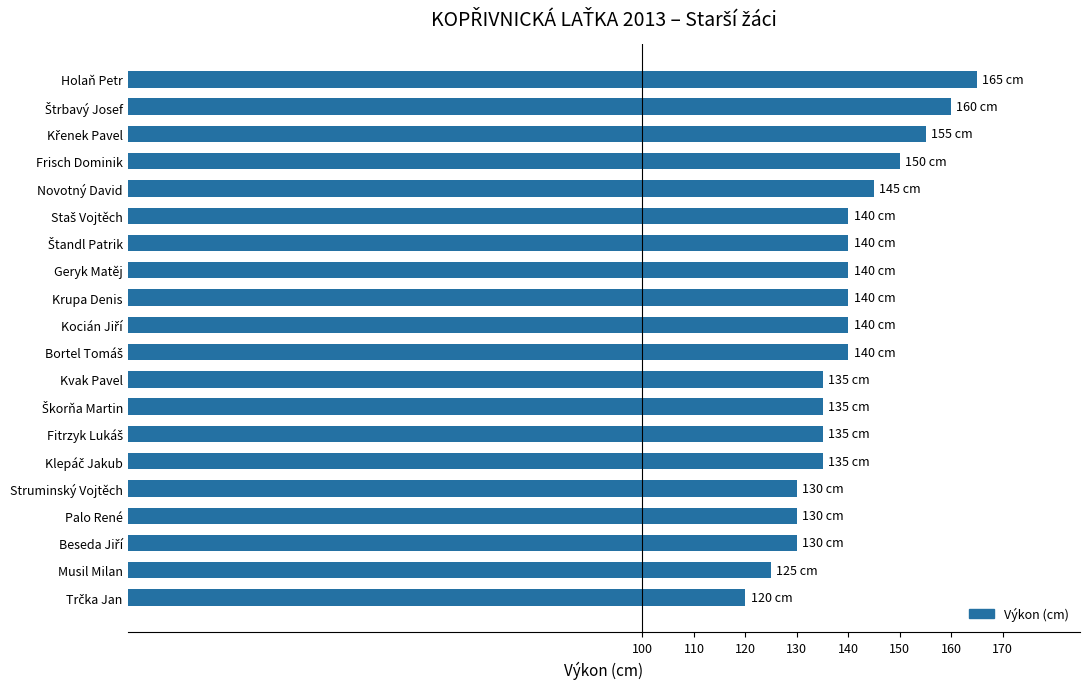

Does the chart contain stacked bars?

No